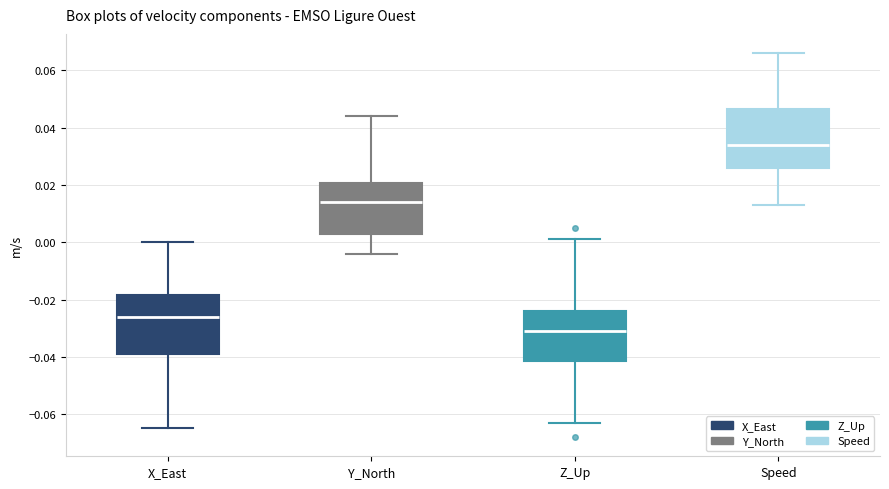

Where is the lower edge of the box for Y_North on the y-axis? The values are not printed on the chart, so give them approximately, as read against the axis.

0.004